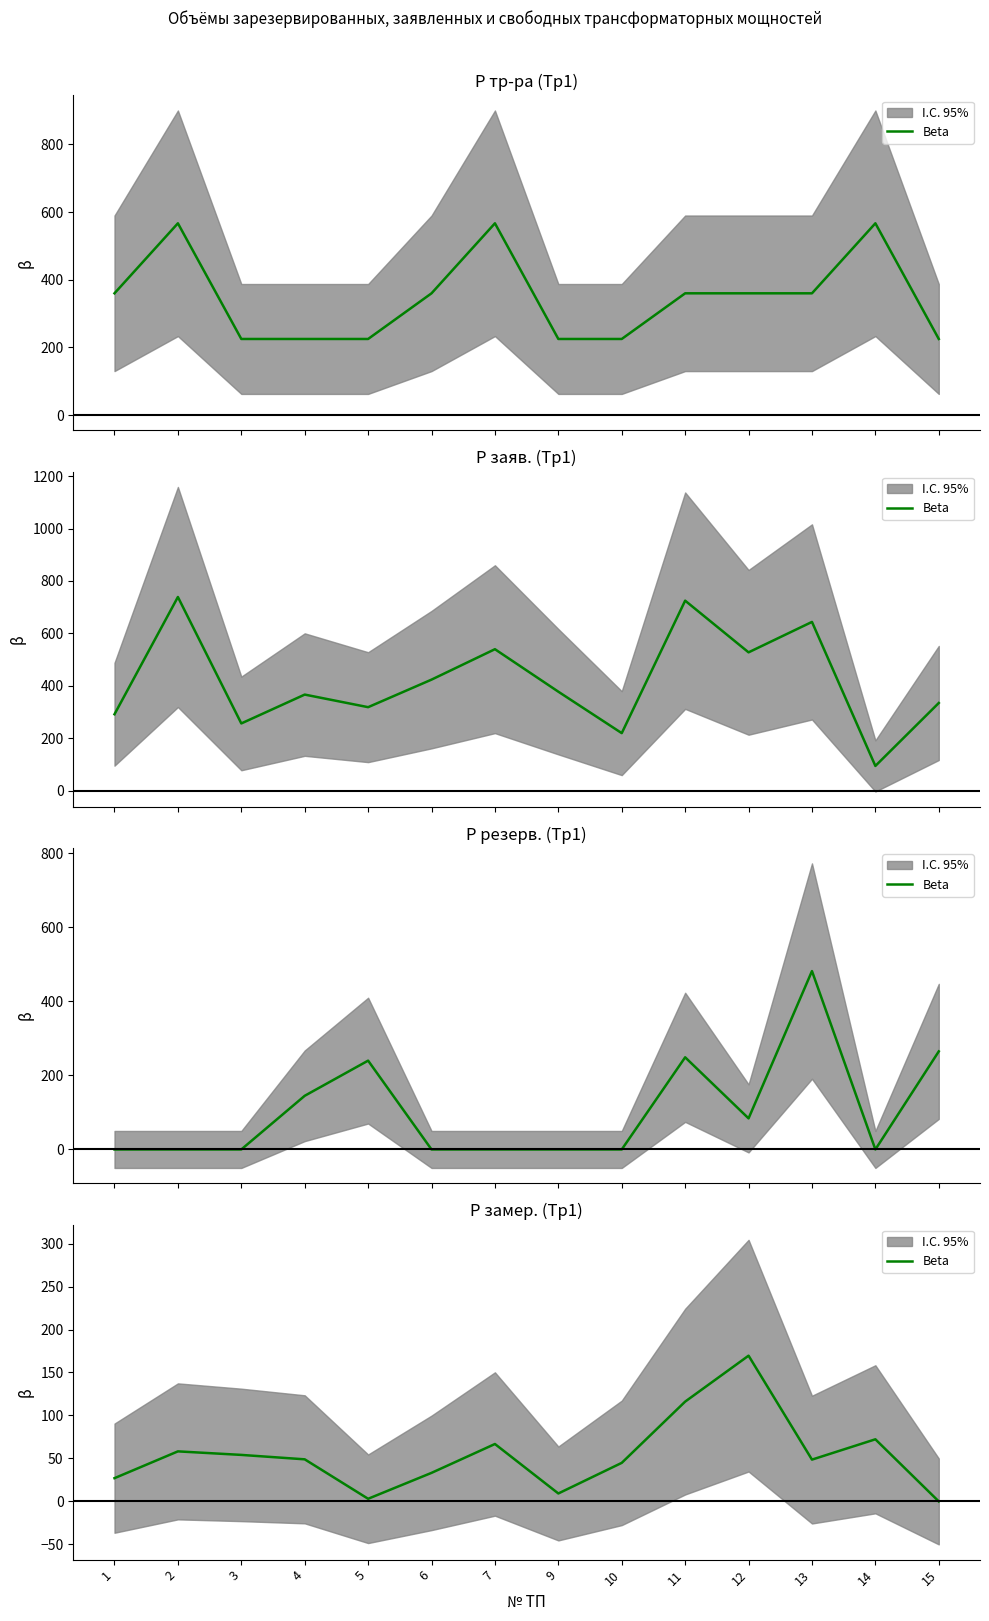

Rank the categories by value from highest to lowest.

12, 11, 14, 7, 2, 3, 4, 13, 10, 6, 1, 9, 5, 15